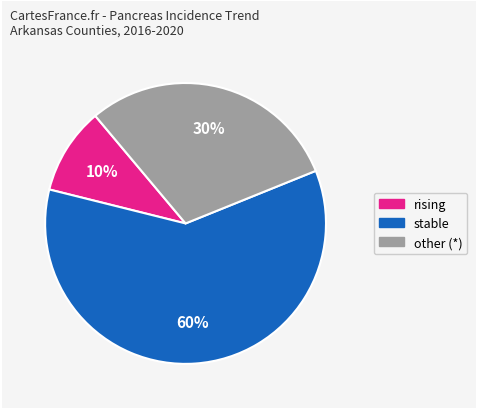

Which slice is the largest?

stable